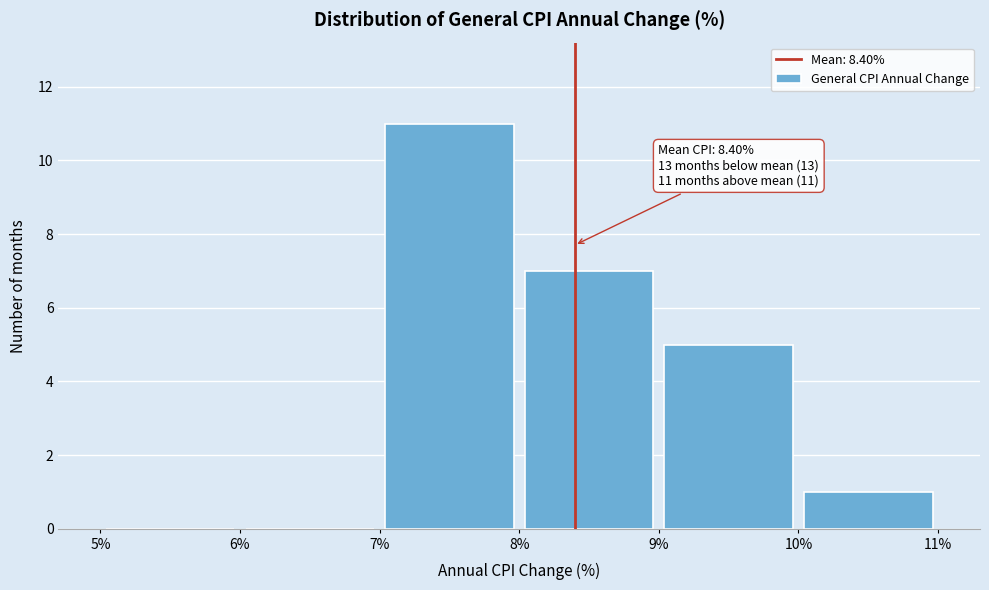

Which range on the x-axis has the tallest bar?

7% to 8%